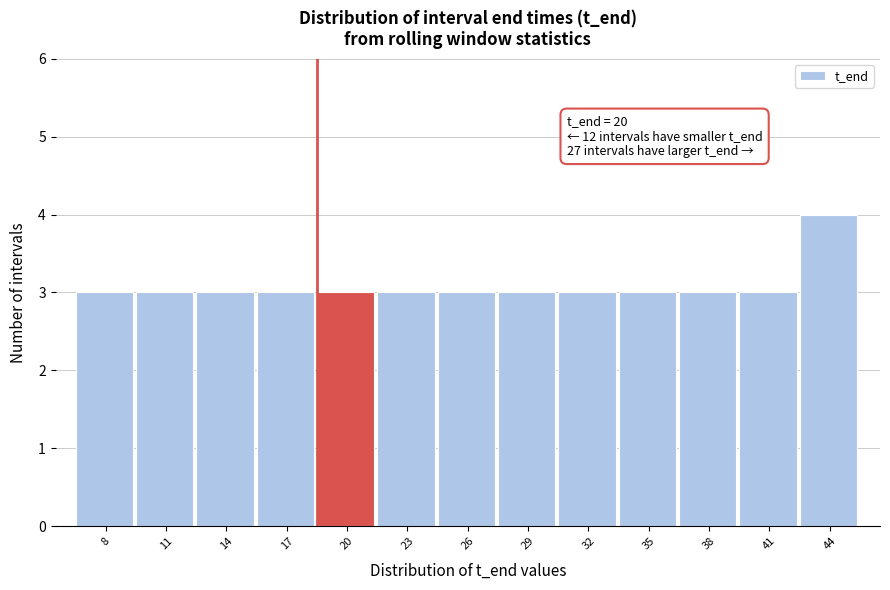

Reading left to right, what are all the values shown in this chart?

8=3	11=3	14=3	17=3	20=3	23=3	26=3	29=3	32=3	35=3	38=3	41=3	44=4